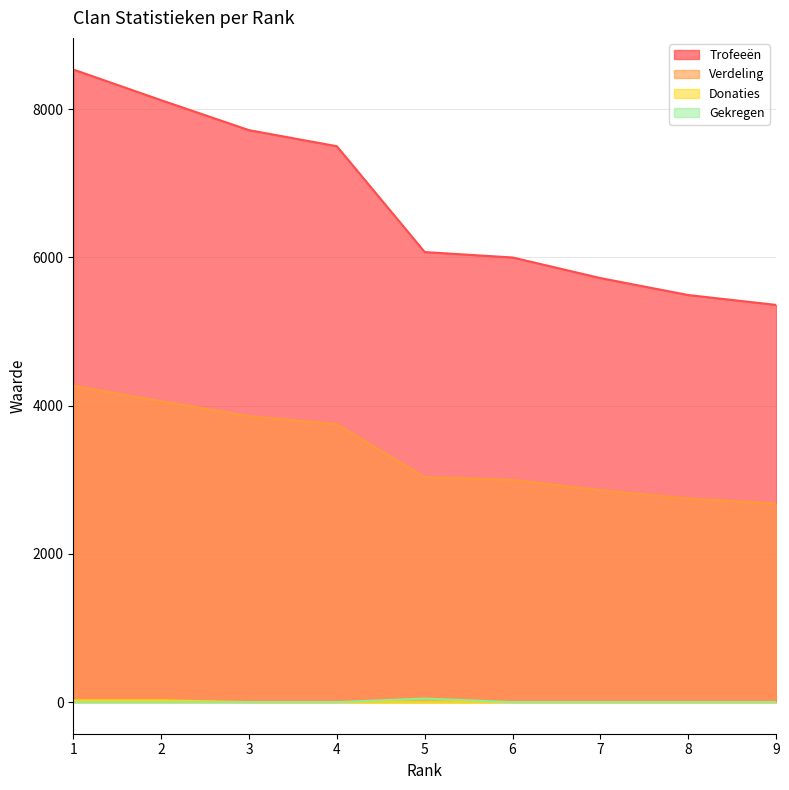

Does the chart display data point markers on the line(s)?

No